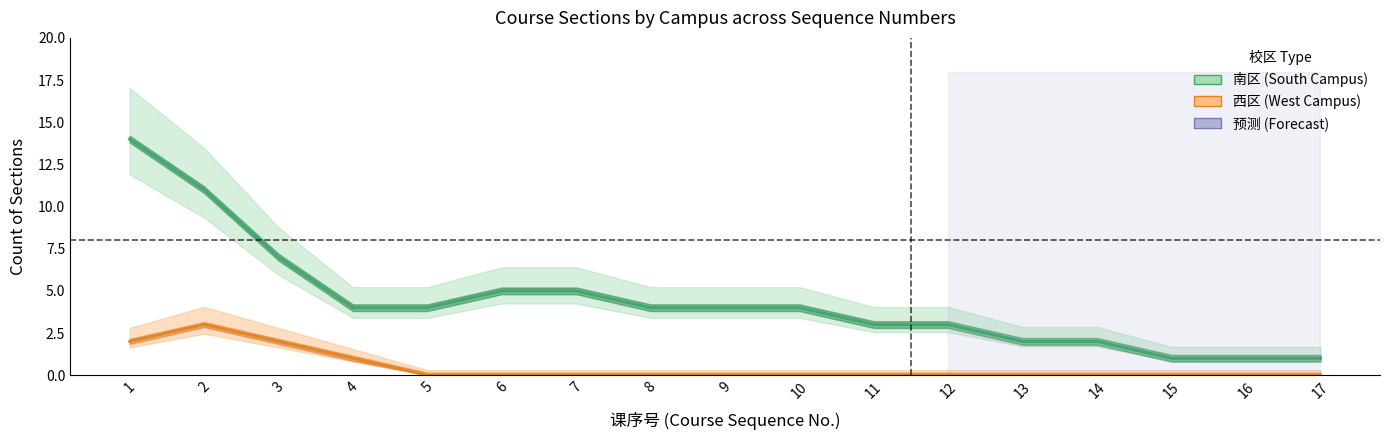

Does the chart have visible grid lines?

No